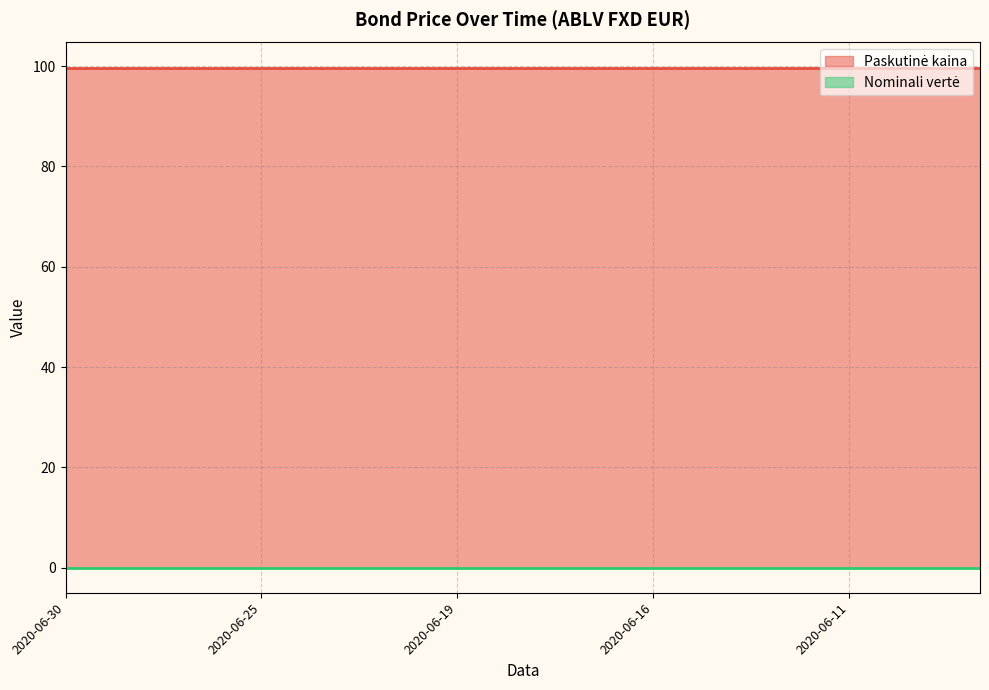

Which series changed the most between 2020-06-19 and 2020-06-10?

Paskutinė kaina